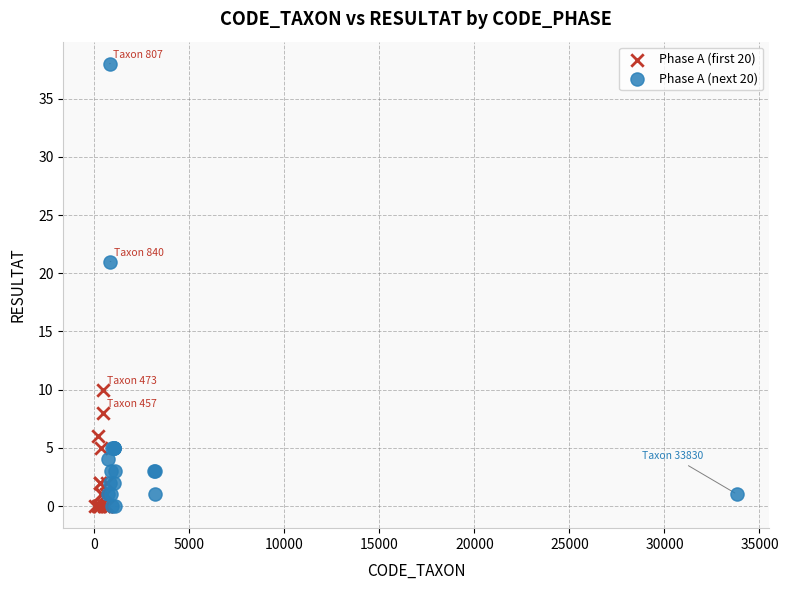

Which series contains the highest Y value?

Phase A (next 20)